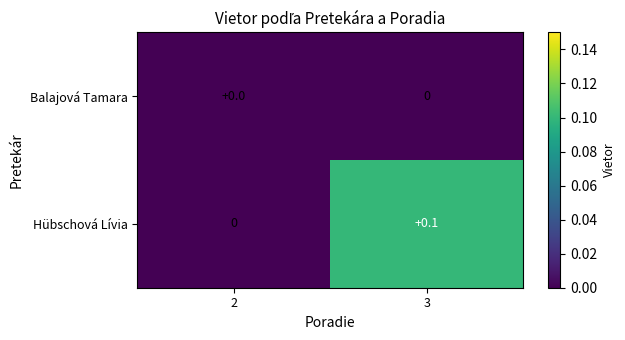

At which category does the chart reach its peak across all series?

3